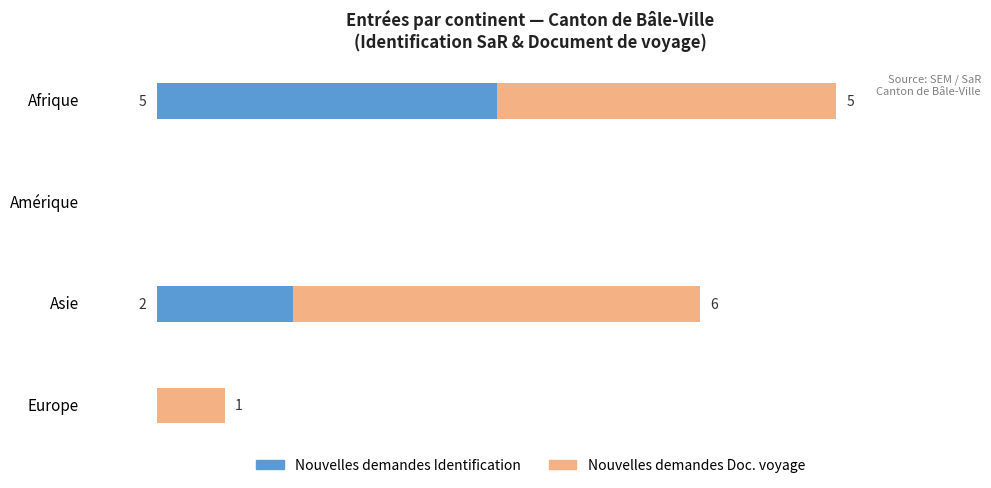

At which category is the sum across all series the highest?

Afrique